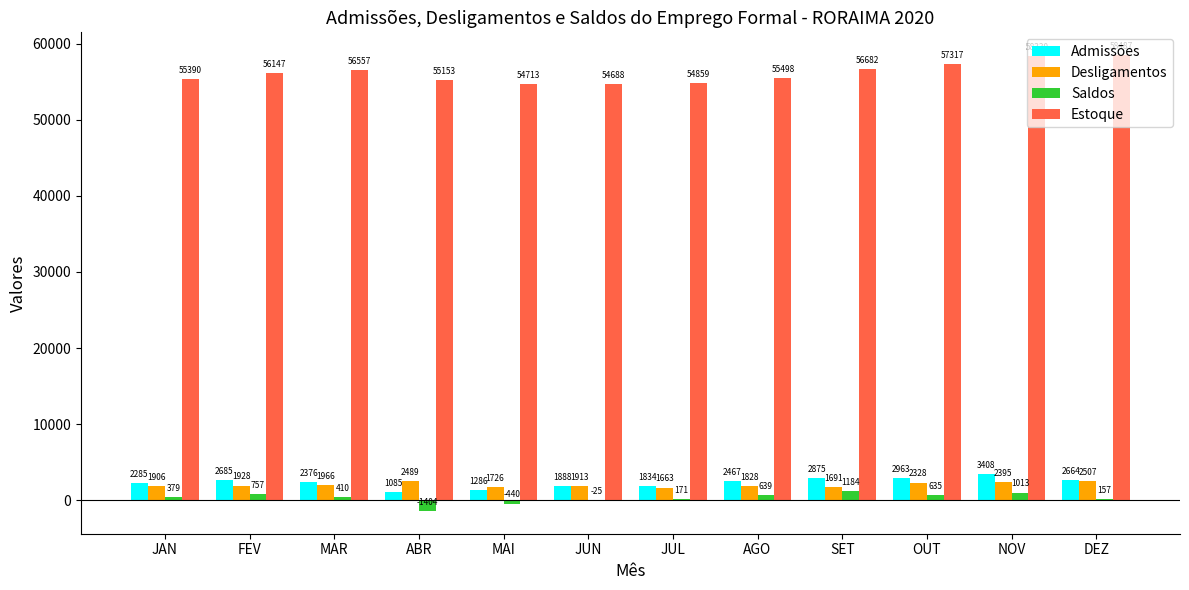

Reading left to right, list all the values displayed in this chart.

Admissões: 2285	2685	2376	1085	1286	1888	1834	2467	2875	2963	3408	2664
Desligamentos: 1906	1928	1966	2489	1726	1913	1663	1828	1691	2328	2395	2507
Saldos: 379	757	410	-1404	-440	-25	171	639	1184	635	1013	157
Estoque: 55390	56147	56557	55153	54713	54688	54859	55498	56682	57317	58330	58487